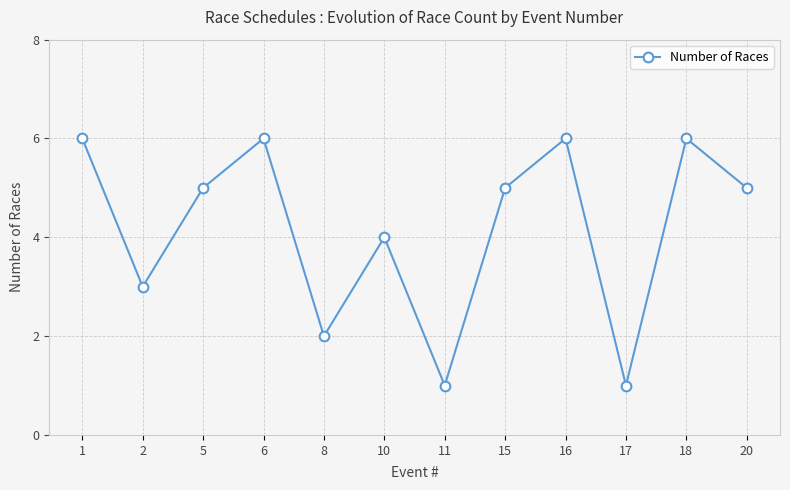

Approximately how many times larger is the value at 18 compared to 6?

1.0